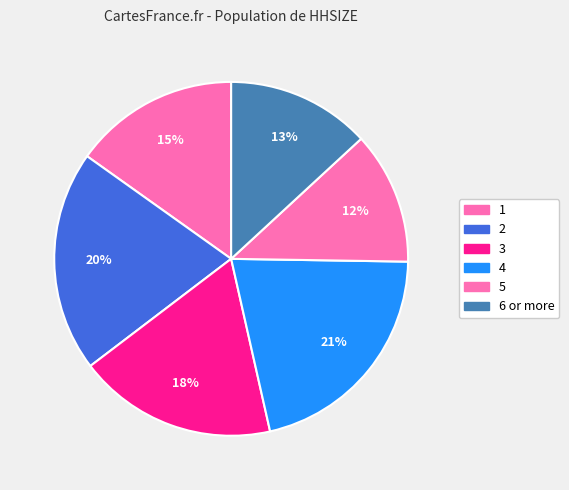

To the nearest percent, what is the difference between the largest and smallest slice percentages?

9%